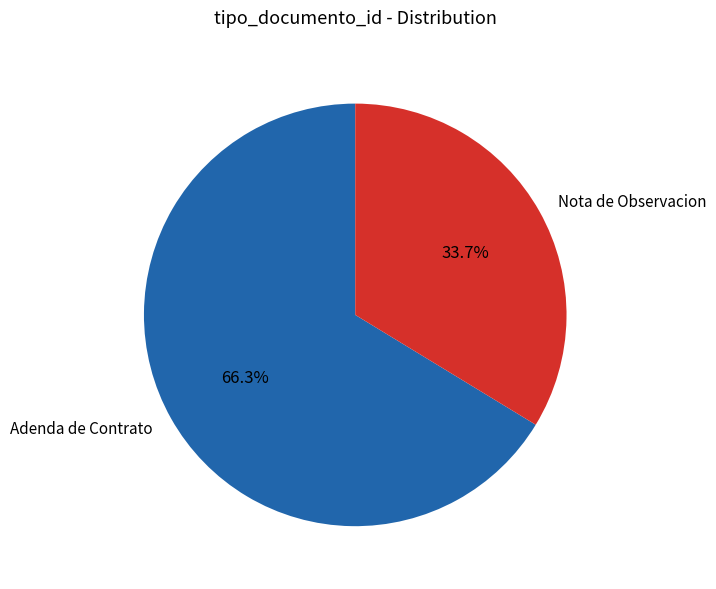

How many segments does this pie chart have?

2